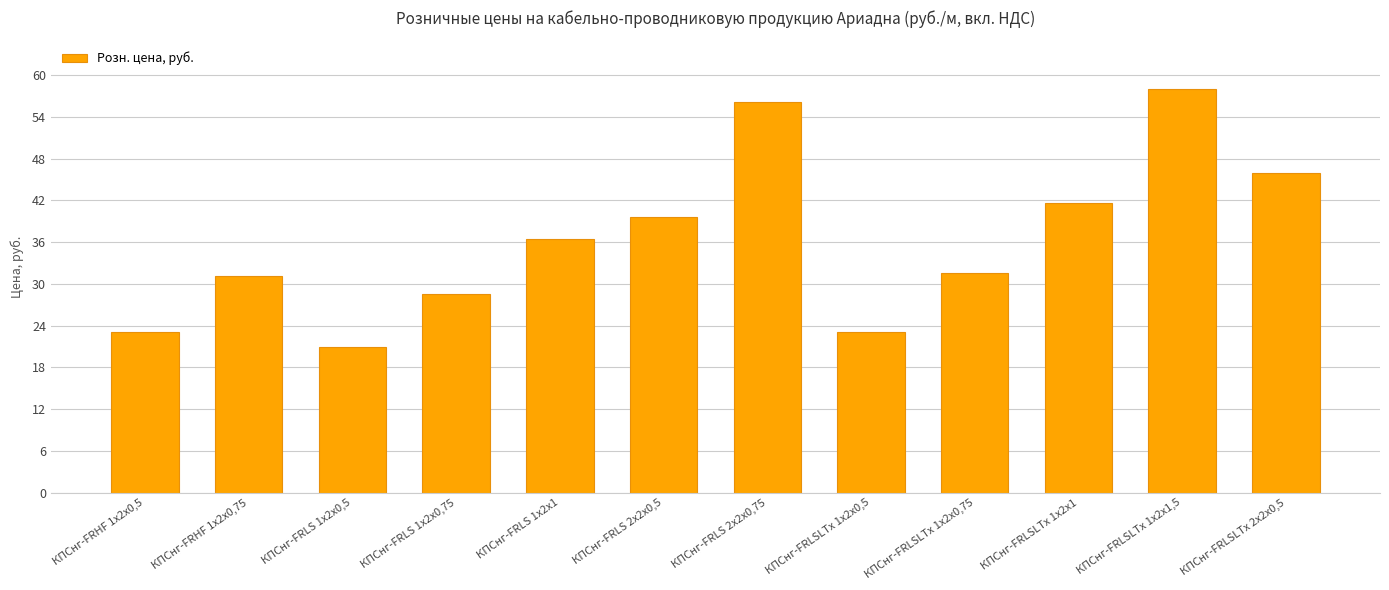

What is the label of the 12th bar from the right?

КПСнг-FRHF 1х2х0,5